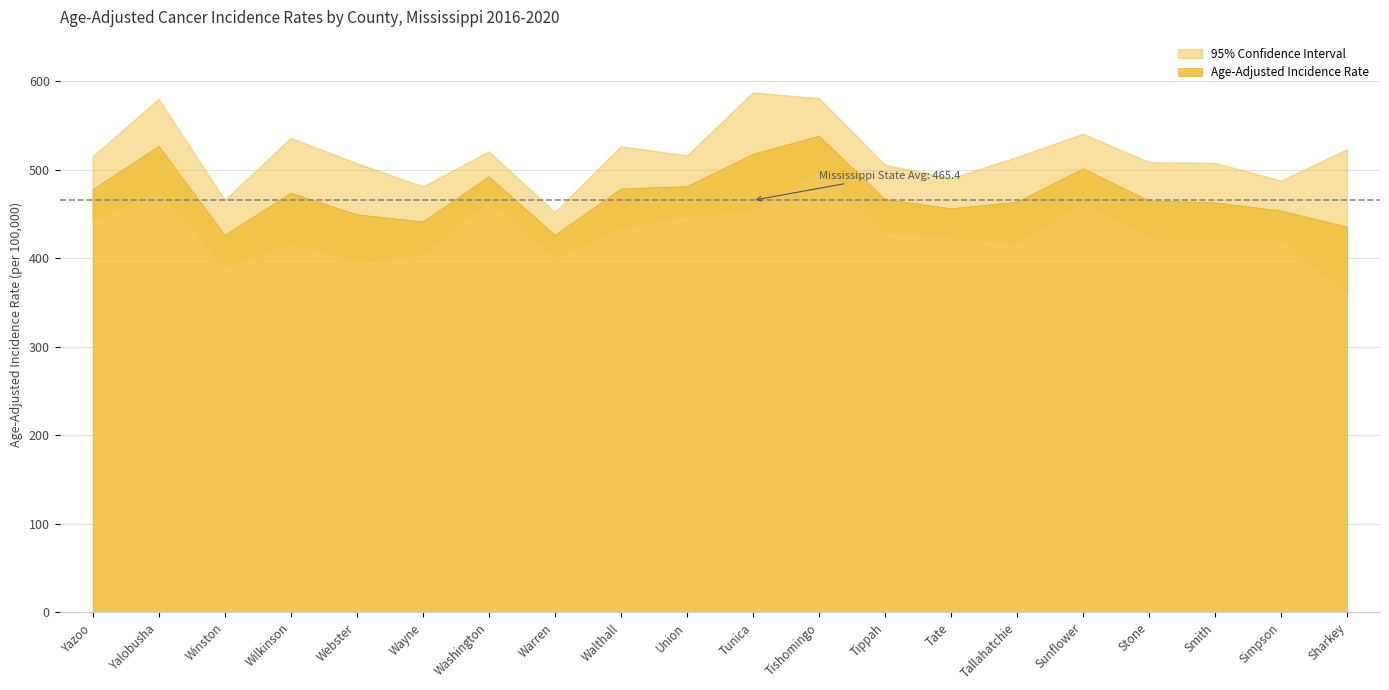

Reading left to right, what are all the values shown in this chart?

Age-Adjusted Incidence Rate: Yazoo=478.1	Yalobusha=526.9	Winston=426.6	Wilkinson=474.0	Webster=449.7	Wayne=441.6	Washington=492.6	Warren=426.5	Walthall=478.8	Union=481.5	Tunica=518.0	Tishomingo=538.5	Tippah=466.9	Tate=456.5	Tallahatchie=464.0	Sunflower=501.7	Stone=465.2	Smith=463.2	Simpson=453.9	Sharkey=435.7
Lower 95% CI: Yazoo=443.4	Yalobusha=477.9	Winston=390.3	Wilkinson=418.0	Webster=397.5	Wayne=404.8	Washington=465.6	Warren=402.1	Walthall=434.8	Union=448.7	Tunica=455.0	Tishomingo=498.7	Tippah=430.5	Tate=424.5	Tallahatchie=417.6	Sunflower=464.9	Stone=424.8	Smith=421.8	Simpson=422.0	Sharkey=360.5
Upper 95% CI: Yazoo=515.0	Yalobusha=580.0	Winston=465.7	Wilkinson=536.0	Webster=507.3	Wayne=481.1	Washington=520.7	Warren=452.1	Walthall=526.4	Union=516.1	Tunica=587.3	Tishomingo=580.8	Tippah=505.7	Tate=490.4	Tallahatchie=514.3	Sunflower=540.7	Stone=508.6	Smith=507.7	Simpson=487.7	Sharkey=523.2